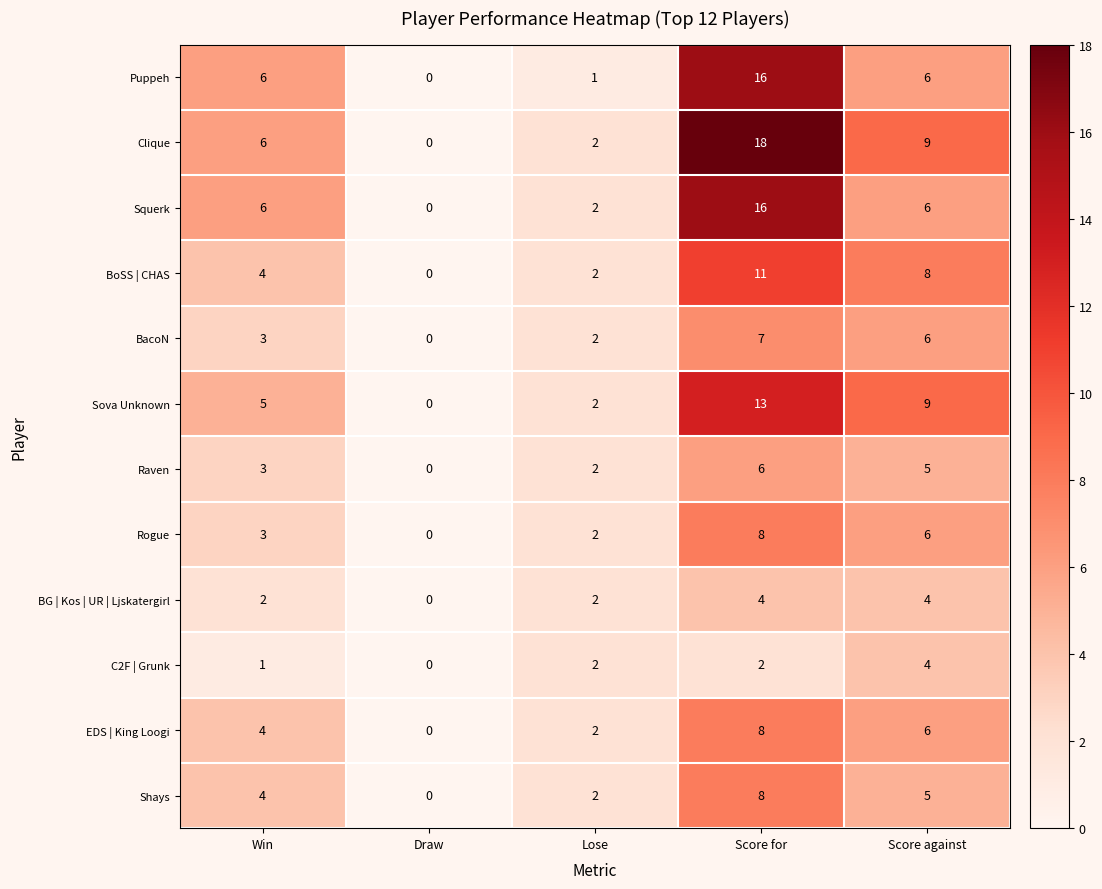

What is the maximum value shown in the chart?

18